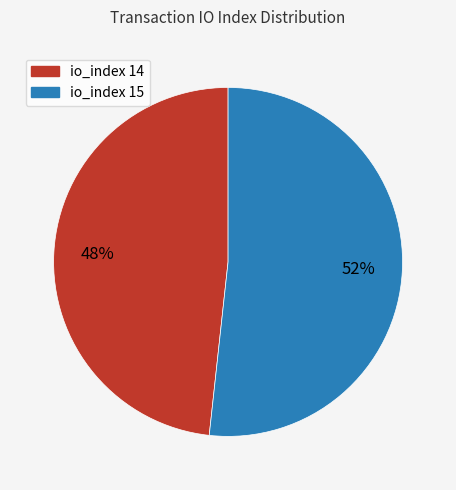

Approximately how many times larger is the value at io_index 15 compared to io_index 14?

1.1